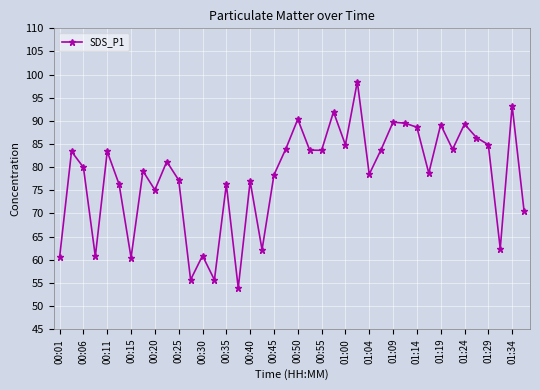

What is the smallest value displayed?

53.9